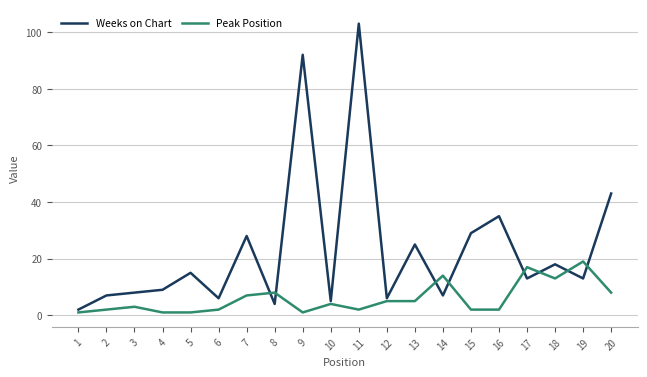

Which series ends up on top after the final intersection of Peak Position and Weeks on Chart?

Weeks on Chart